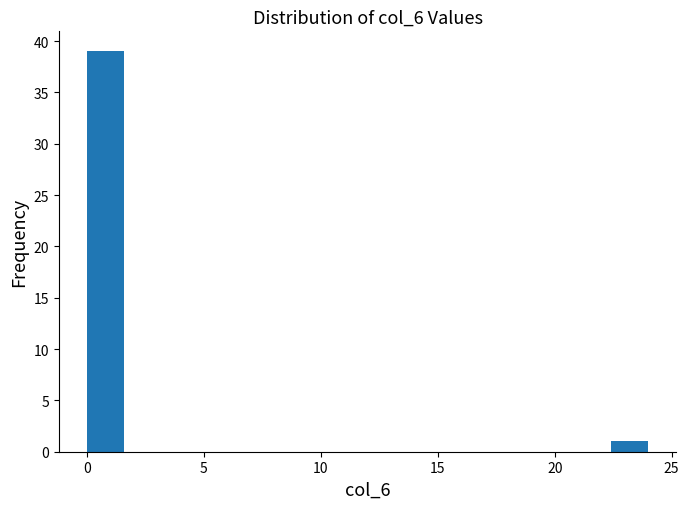

Read against the x-axis, roughly where is the centre of the tallest bar?

1.0